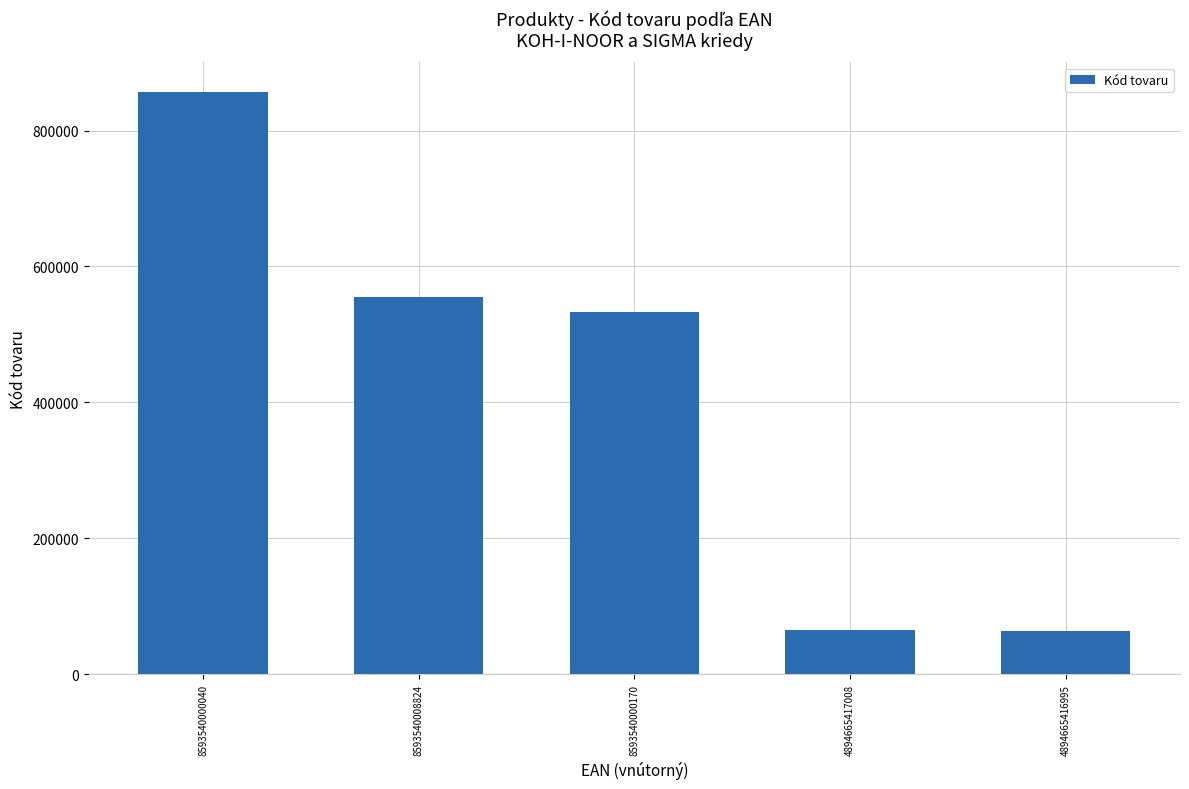

What is the approximate value at 4894665416995, to the nearest 10?

63610